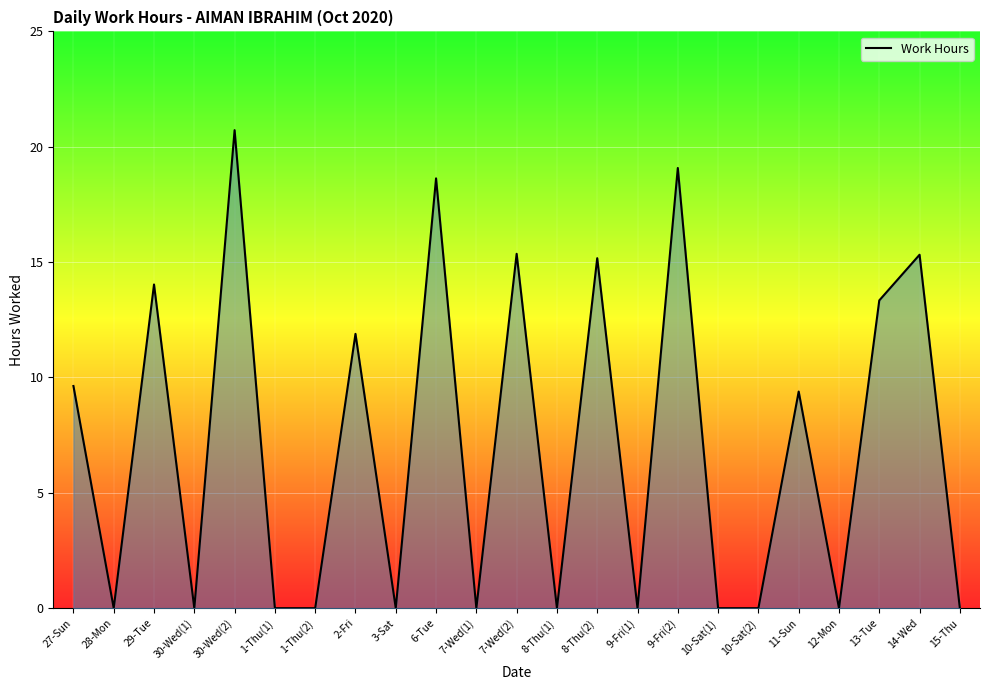

Read the value at 14-Wed.

15.3